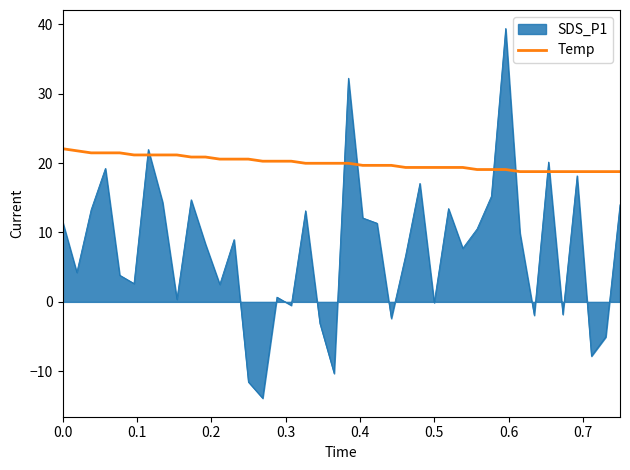

List the series in order of their overall mean, lowest first.

SDS_P1, Temp